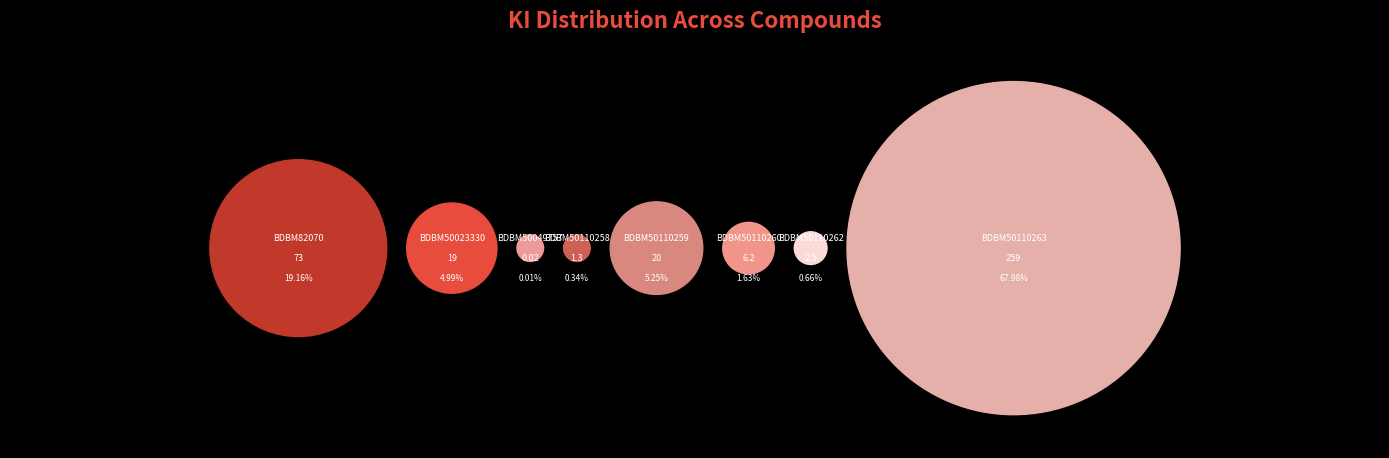

To the nearest percent, what portion does BDBM50023330 represent?

5%